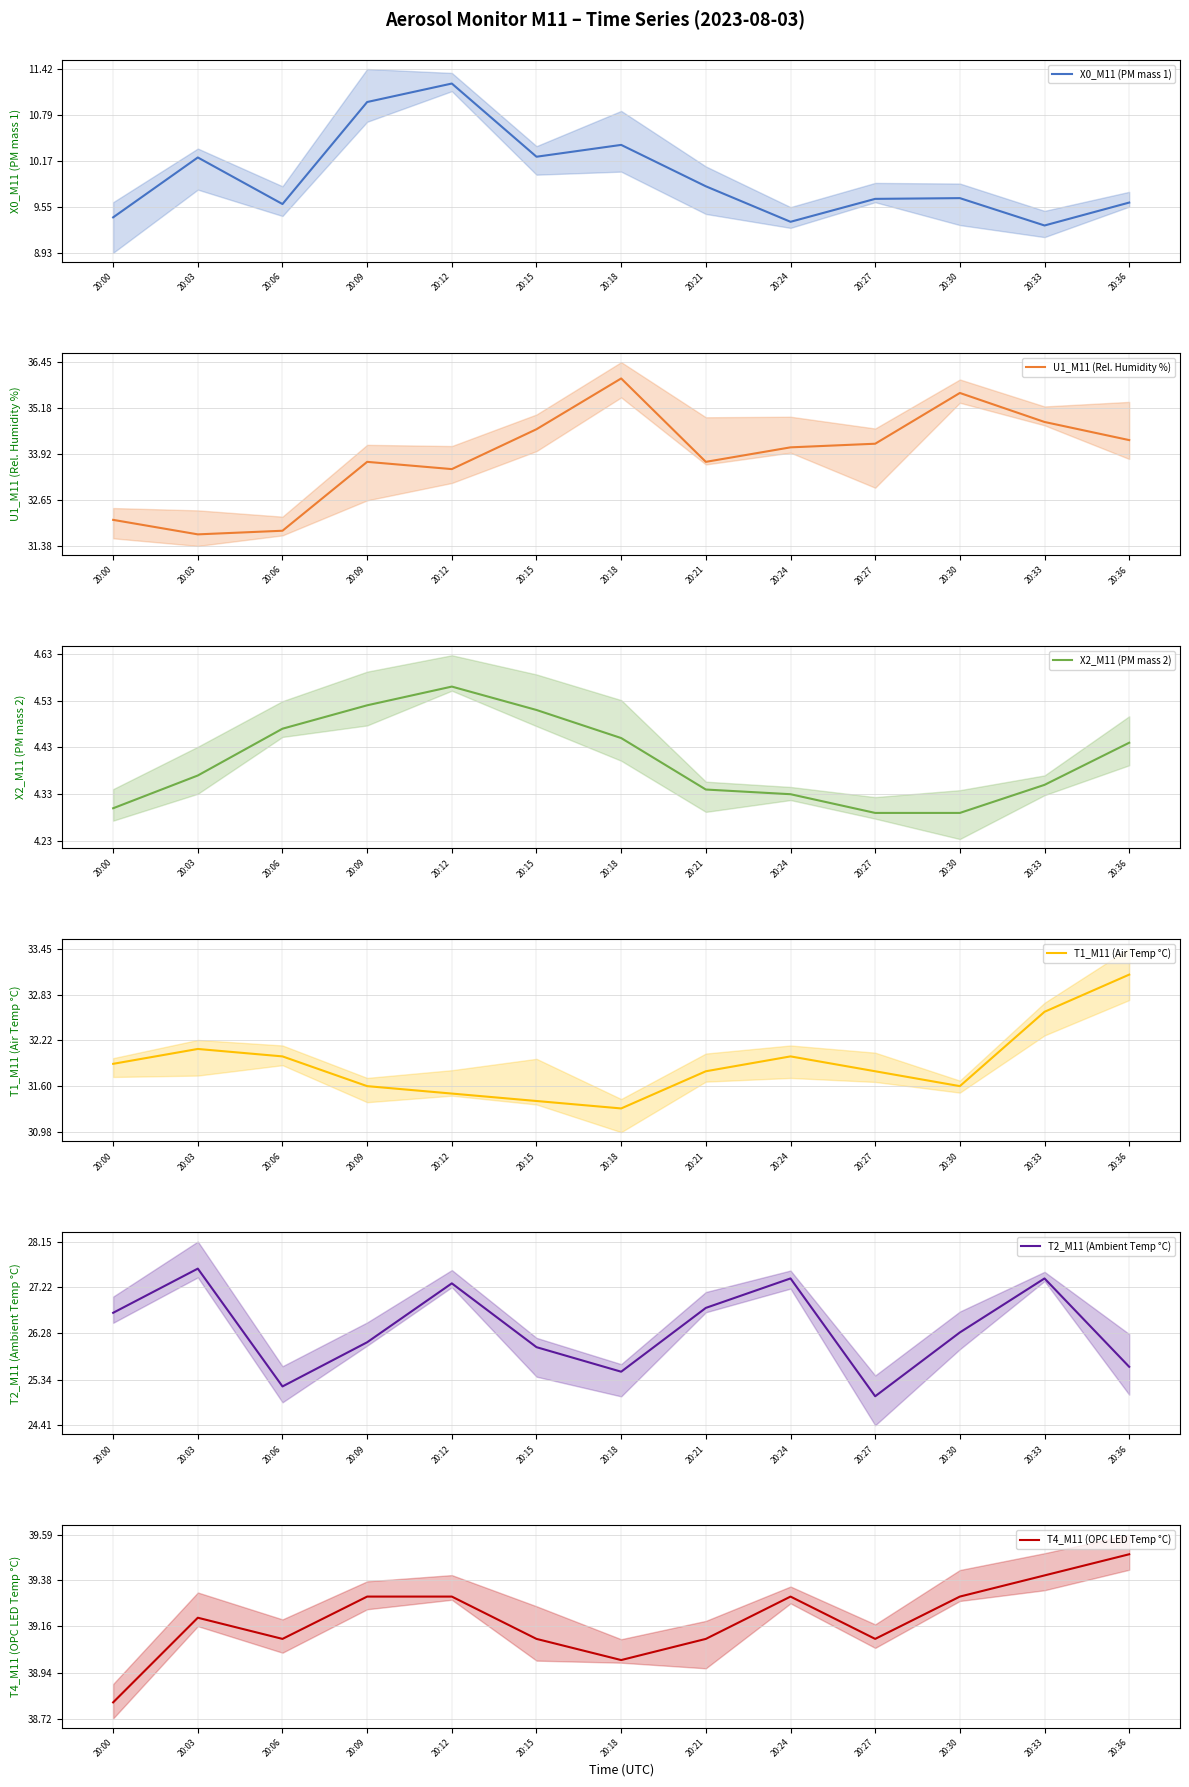

True or false: U1_M11 (Rel. Humidity %) has a value of 64.0 at 20:18.

False